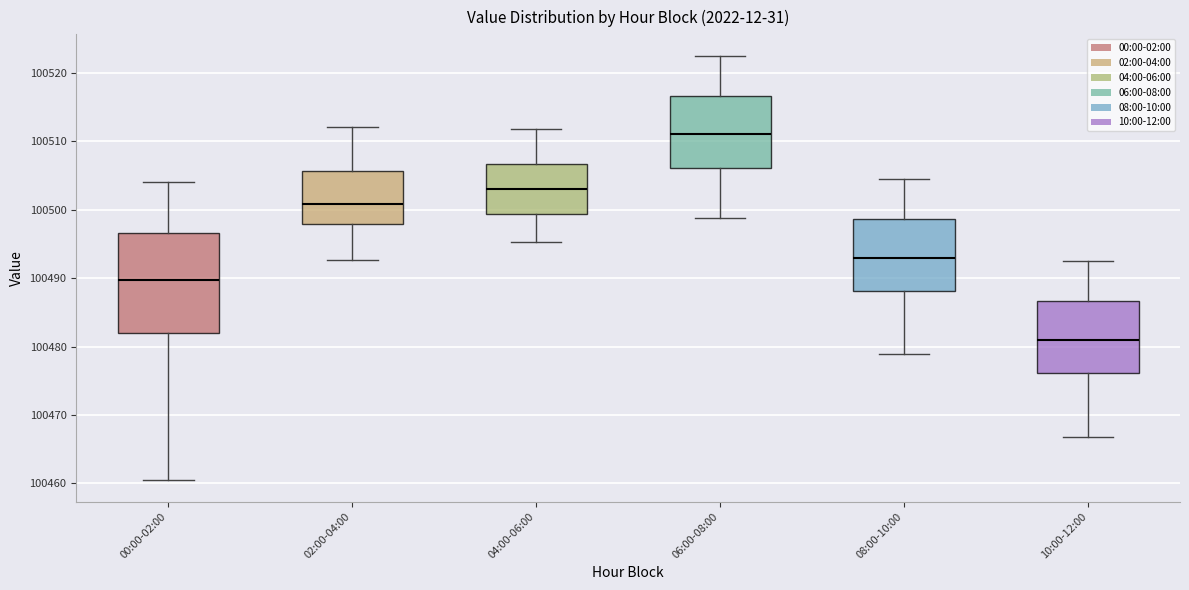

Comparing the boxes themselves (not the whiskers), which one is the tallest?

00:00-02:00